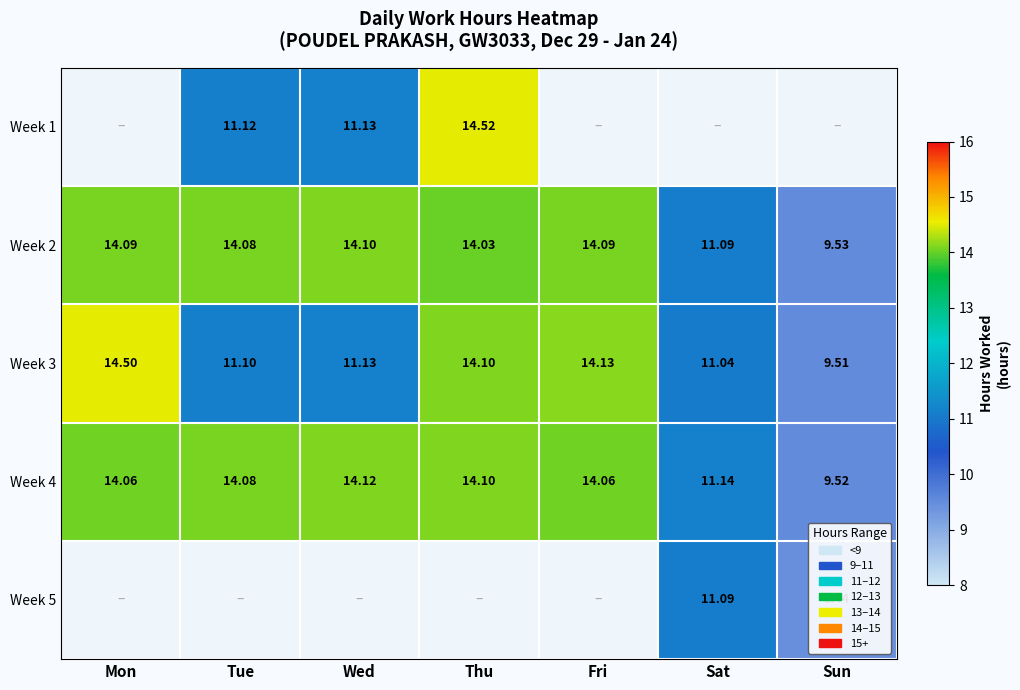

List the labels in order of Week 3 value, largest first.

Mon, Fri, Thu, Wed, Tue, Sat, Sun